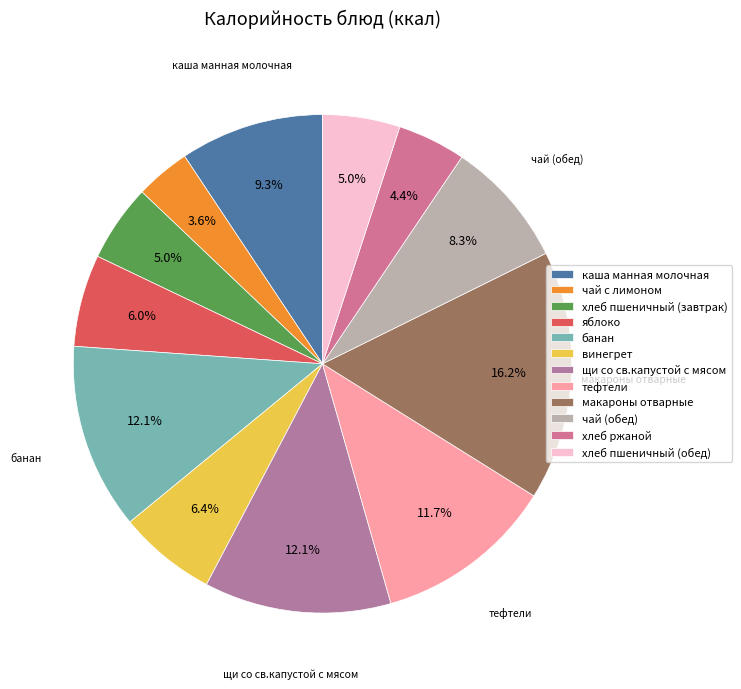

Which has a higher value, винегрет or тефтели?

тефтели